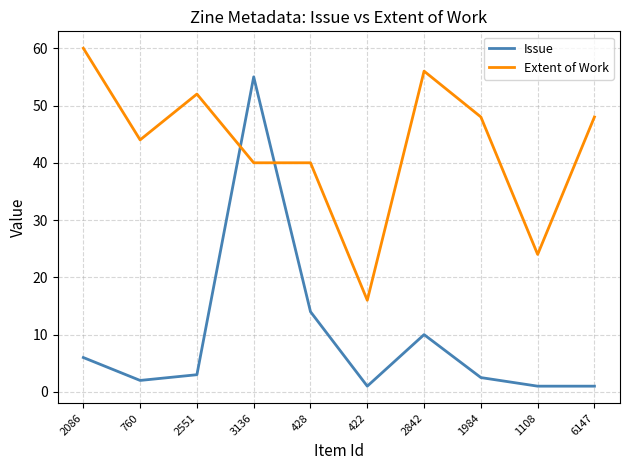

At which label does Issue reach its peak?

3136